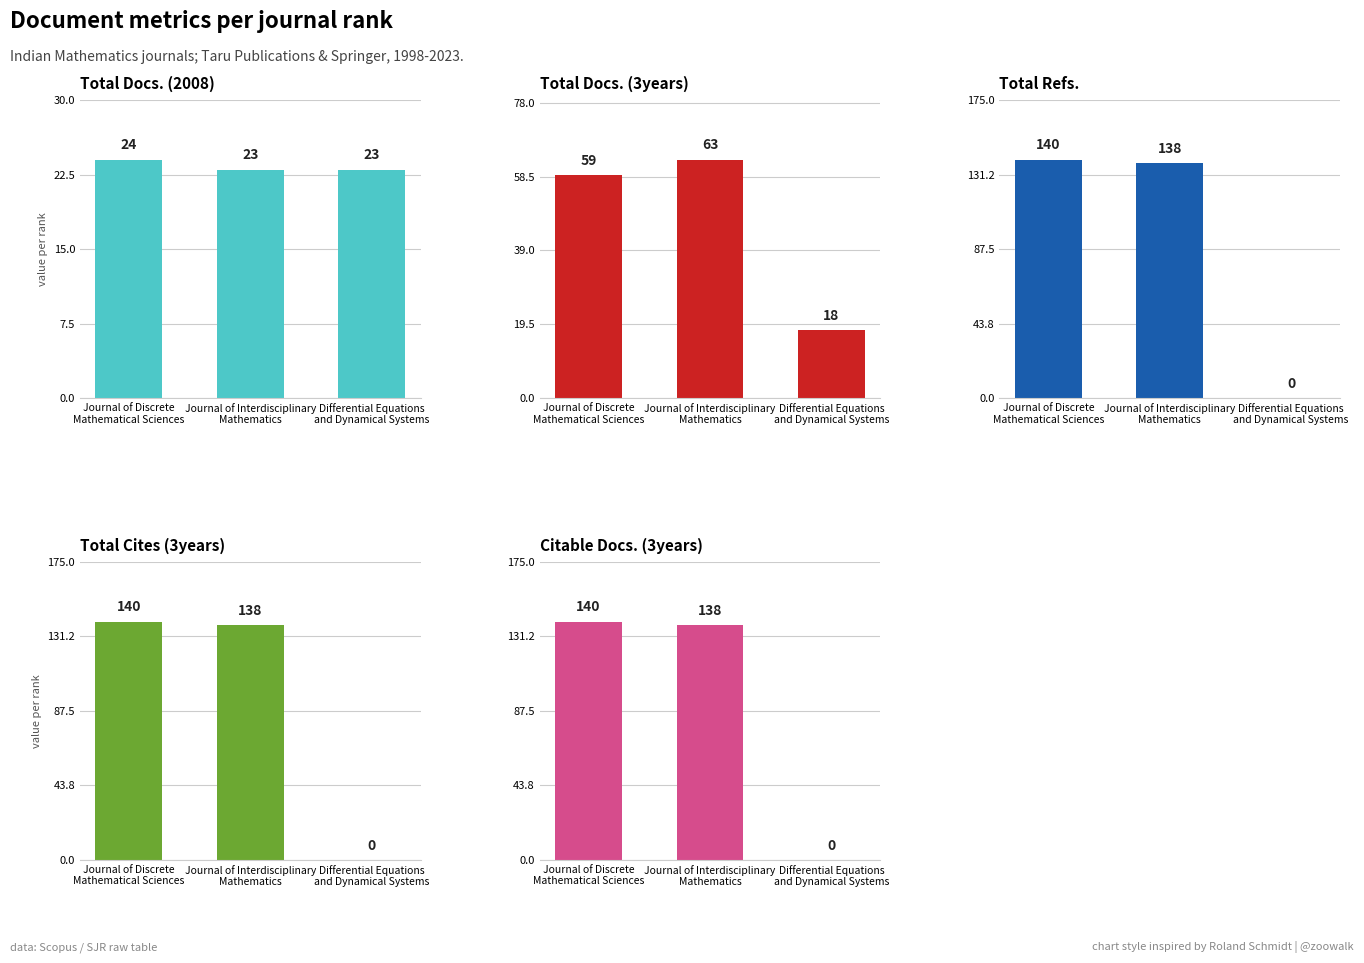

List the series in order of their peak value, lowest first.

Total Docs. (2008), Total Docs. (3years), Total Refs., Total Cites (3years), Citable Docs. (3years)